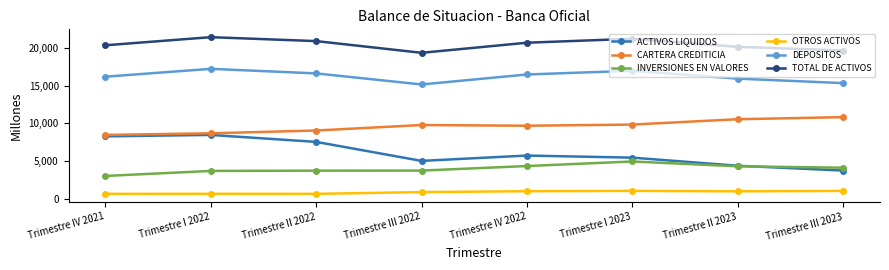

Count the number of categories in the chart.

8